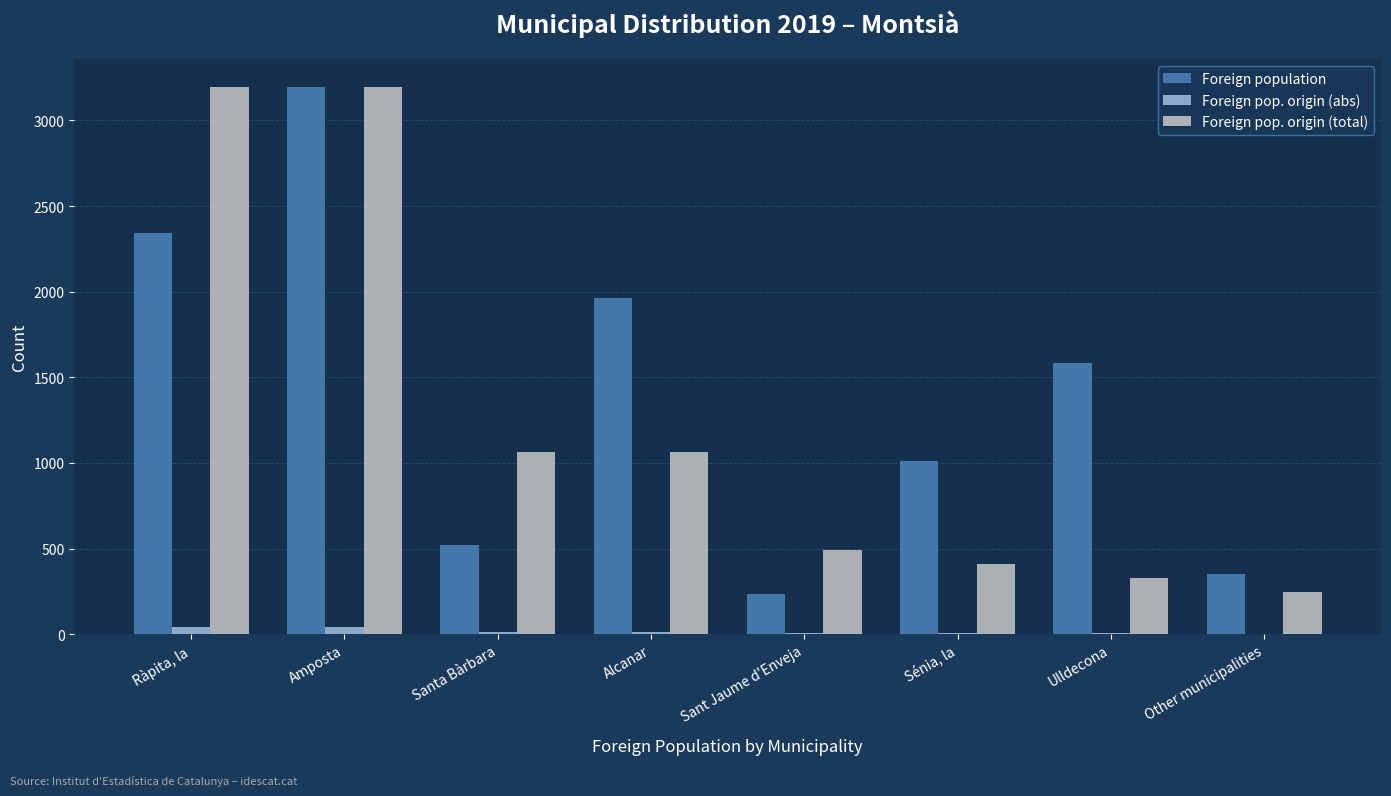

What is the difference between the Foreign population values at Alcanar and Other municipalities?

1610